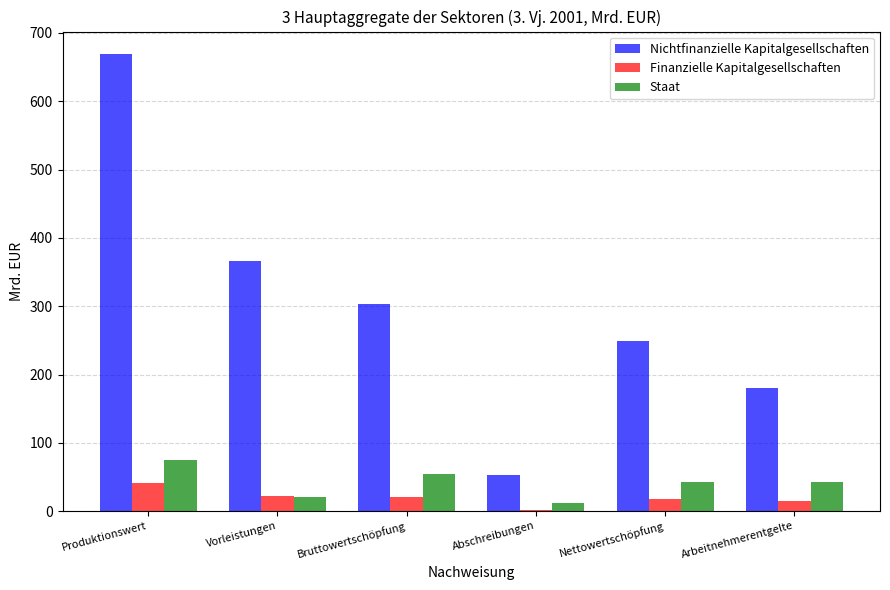

What is the sum of the Nichtfinanzielle Kapitalgesellschaften values at Bruttowertschöpfung and Abschreibungen?

356.0